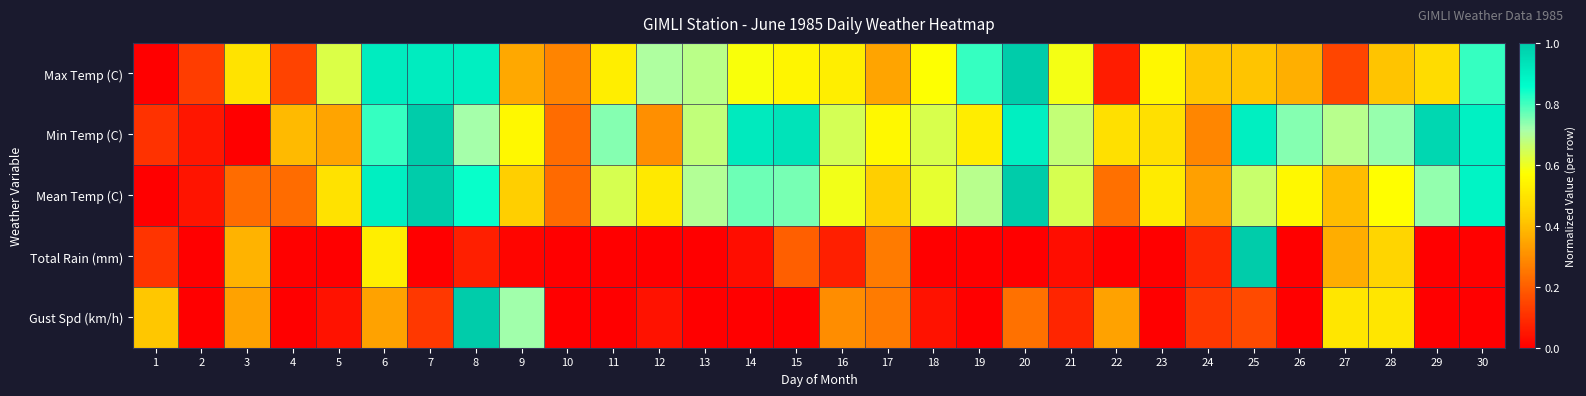

Reading left to right, what are all the values shown in this chart?

Max Temp (C): 1=0.0	2=0.1	3=0.5	4=0.1	5=0.6	6=0.9	7=0.9	8=0.9	9=0.4	10=0.3	11=0.5	12=0.7	13=0.7	14=0.6	15=0.5	16=0.5	17=0.3	18=0.6	19=0.8	20=1.0	21=0.6	22=0.1	23=0.5	24=0.4	25=0.4	26=0.4	27=0.1	28=0.4	29=0.5	30=0.8
Min Temp (C): 1=0.1	2=0.0	3=0.0	4=0.4	5=0.3	6=0.8	7=1.0	8=0.7	9=0.6	10=0.2	11=0.7	12=0.3	13=0.7	14=0.9	15=0.9	16=0.6	17=0.6	18=0.6	19=0.5	20=0.9	21=0.7	22=0.5	23=0.5	24=0.3	25=0.9	26=0.7	27=0.7	28=0.7	29=1.0	30=0.9
Mean Temp (C): 1=0.0	2=0.0	3=0.2	4=0.2	5=0.5	6=0.9	7=1.0	8=0.8	9=0.4	10=0.2	11=0.6	12=0.5	13=0.7	14=0.8	15=0.8	16=0.6	17=0.4	18=0.6	19=0.7	20=1.0	21=0.6	22=0.2	23=0.5	24=0.3	25=0.7	26=0.6	27=0.4	28=0.6	29=0.7	30=0.9
Total Rain (mm): 1=0.1	2=0.0	3=0.4	4=0.0	5=0.0	6=0.5	7=0.0	8=0.1	9=0.0	10=0.0	11=0.0	12=0.0	13=0.0	14=0.0	15=0.2	16=0.1	17=0.3	18=0.0	19=0.0	20=0.0	21=0.0	22=0.0	23=0.0	24=0.1	25=1.0	26=0.0	27=0.4	28=0.5	29=0.0	30=0.0
Gust Spd (km/h): 1=0.4	2=0.0	3=0.3	4=0.0	5=0.0	6=0.3	7=0.1	8=1.0	9=0.7	10=0.0	11=0.0	12=0.0	13=0.0	14=0.0	15=0.0	16=0.3	17=0.3	18=0.0	19=0.0	20=0.2	21=0.1	22=0.3	23=0.0	24=0.1	25=0.2	26=0.0	27=0.5	28=0.5	29=0.0	30=0.0